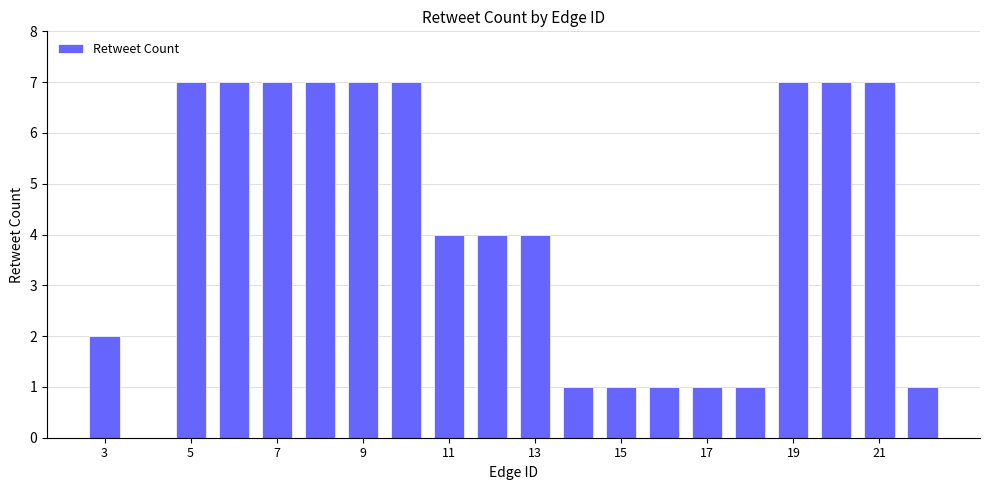

What is the sum of all values?

83